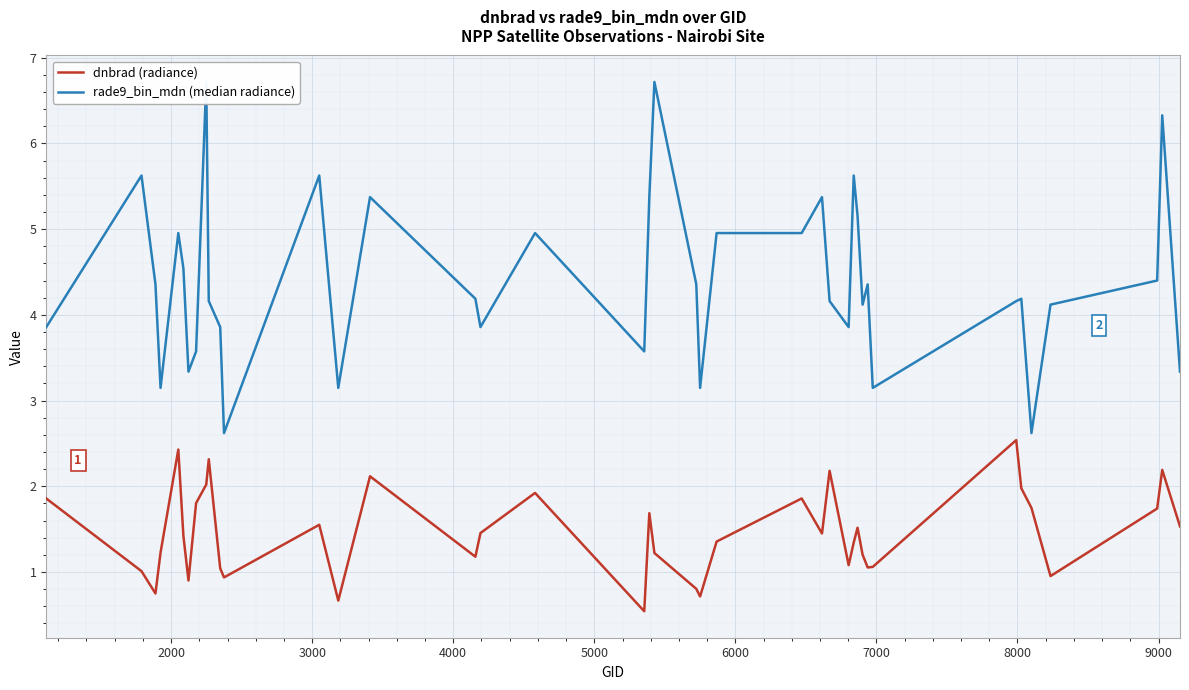

What is the minimum value for dnbrad (radiance)?

0.5